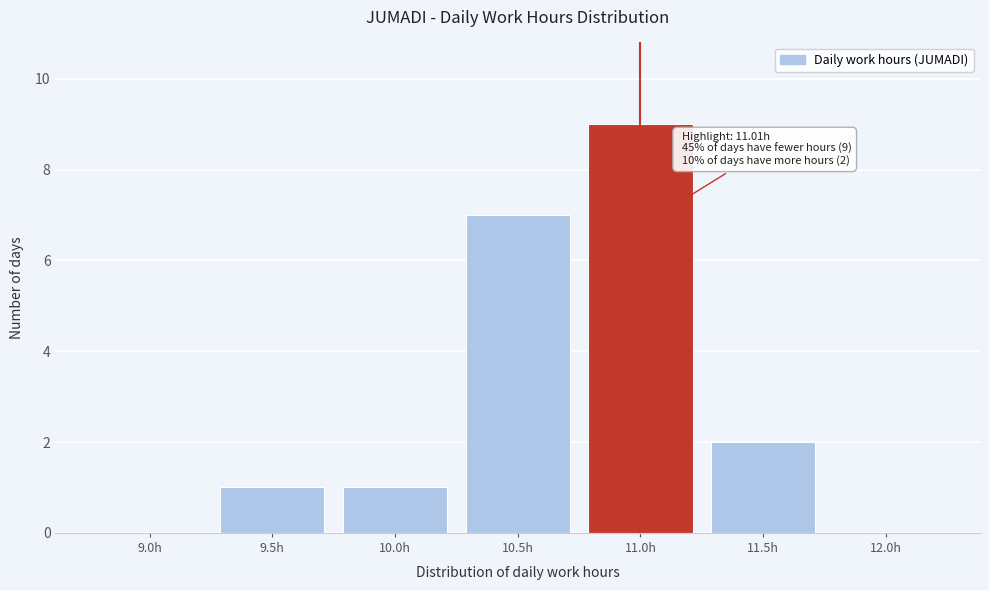

Reading left to right, list all the values displayed in this chart.

9.0h=0	9.5h=1	10.0h=1	10.5h=7	11.0h=9	11.5h=2	12.0h=0